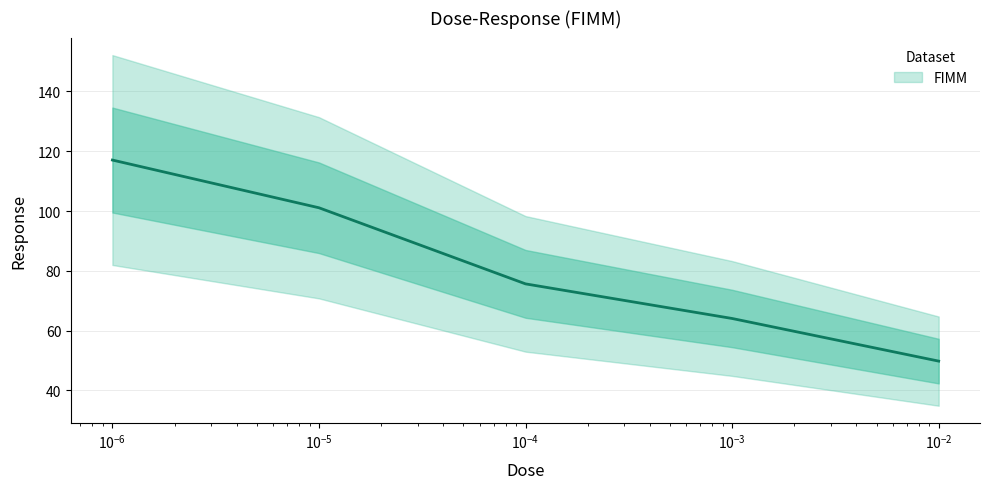

What is the difference between the maximum and minimum values?

67.3